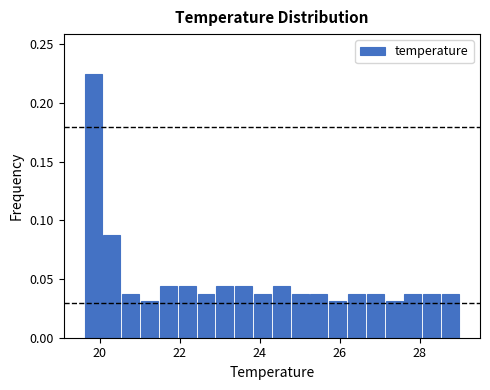

Around what value on the x-axis is the tallest bar? Give the approximate position of its centre, as read against the axis.

19.8